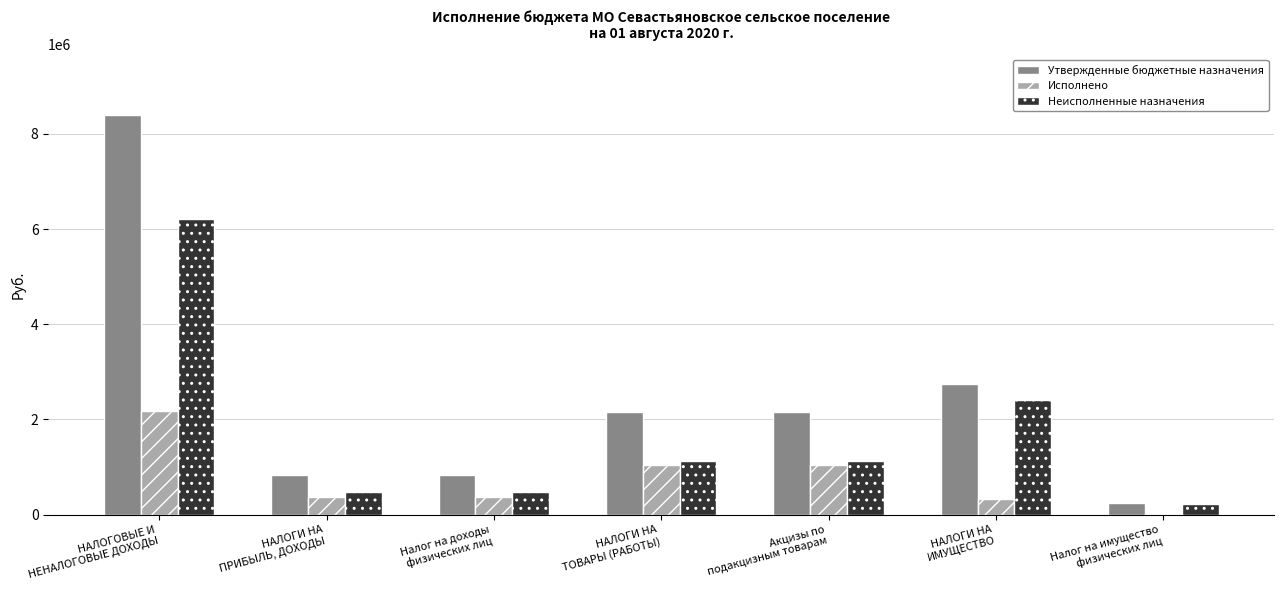

What is the highest value of the Исполнено series?

2186395.3